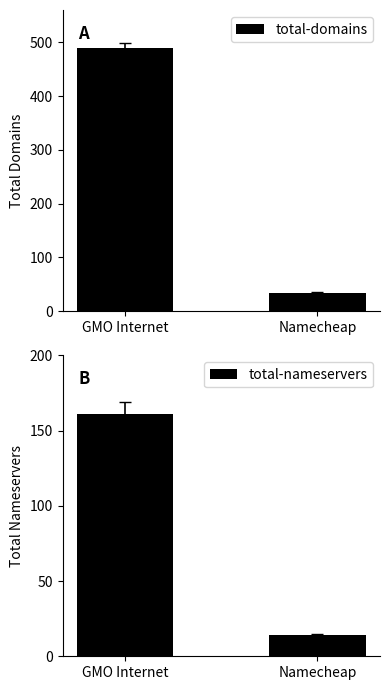

Count the total-nameservers values in the range 14 to 161.

2